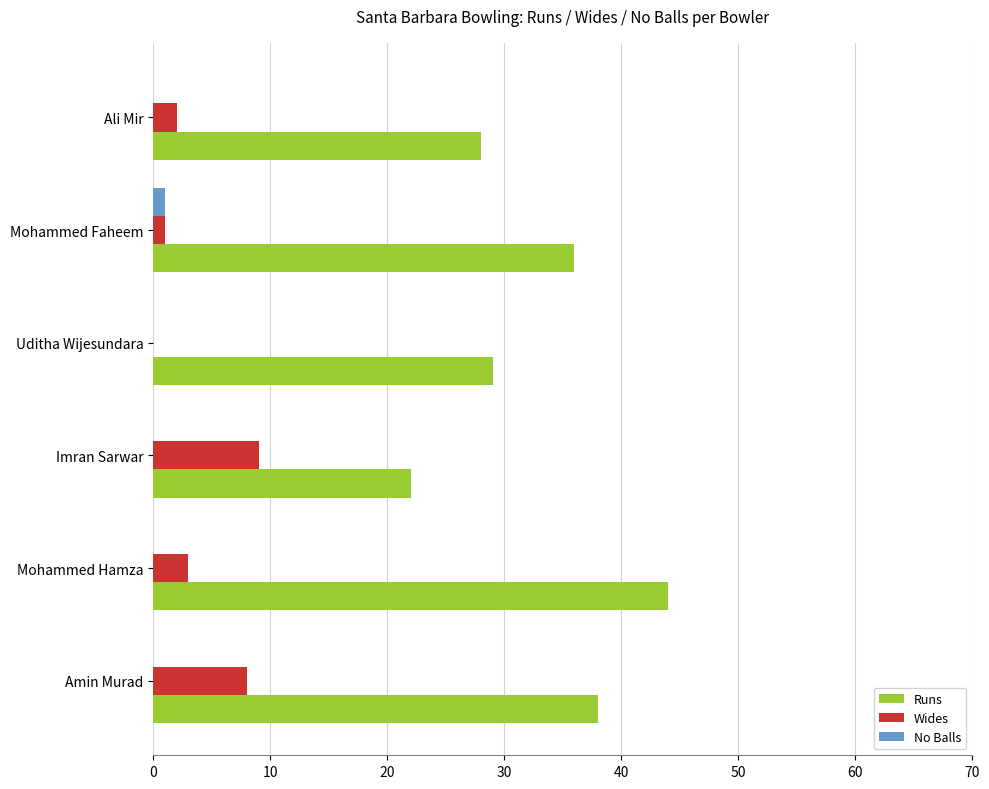

Which series has the largest total across all categories?

Runs